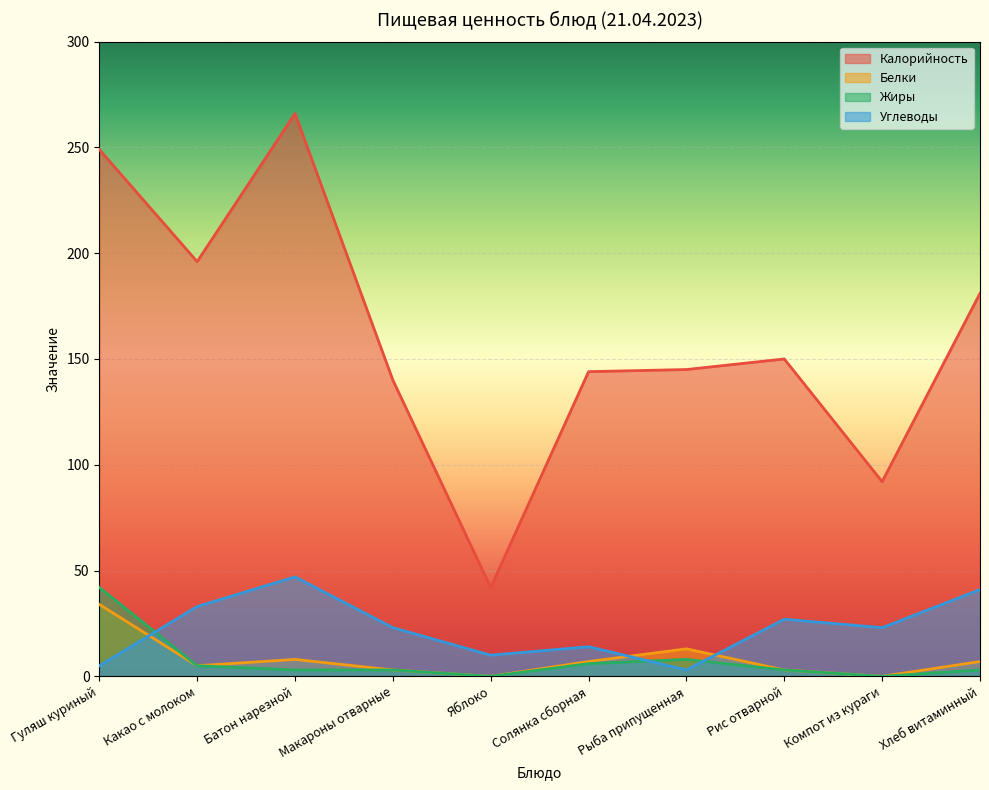

Reading right to left, transcribe all the data shown in this chart.

Калорийность: Хлеб витаминный=181	Компот из кураги=92	Рис отварной=150	Рыба припущенная=145	Солянка сборная=144	Яблоко=42	Макароны отварные=140	Батон нарезной=266	Какао с молоком=196	Гуляш куриный=249
Белки: Хлеб витаминный=7	Компот из кураги=0	Рис отварной=3	Рыба припущенная=13	Солянка сборная=7	Яблоко=0	Макароны отварные=3	Батон нарезной=8	Какао с молоком=5	Гуляш куриный=34
Жиры: Хлеб витаминный=3	Компот из кураги=0	Рис отварной=3	Рыба припущенная=8	Солянка сборная=6	Яблоко=0	Макароны отварные=3	Батон нарезной=3	Какао с молоком=5	Гуляш куриный=42
Углеводы: Хлеб витаминный=41	Компот из кураги=23	Рис отварной=27	Рыба припущенная=3	Солянка сборная=14	Яблоко=10	Макароны отварные=23	Батон нарезной=47	Какао с молоком=33	Гуляш куриный=5